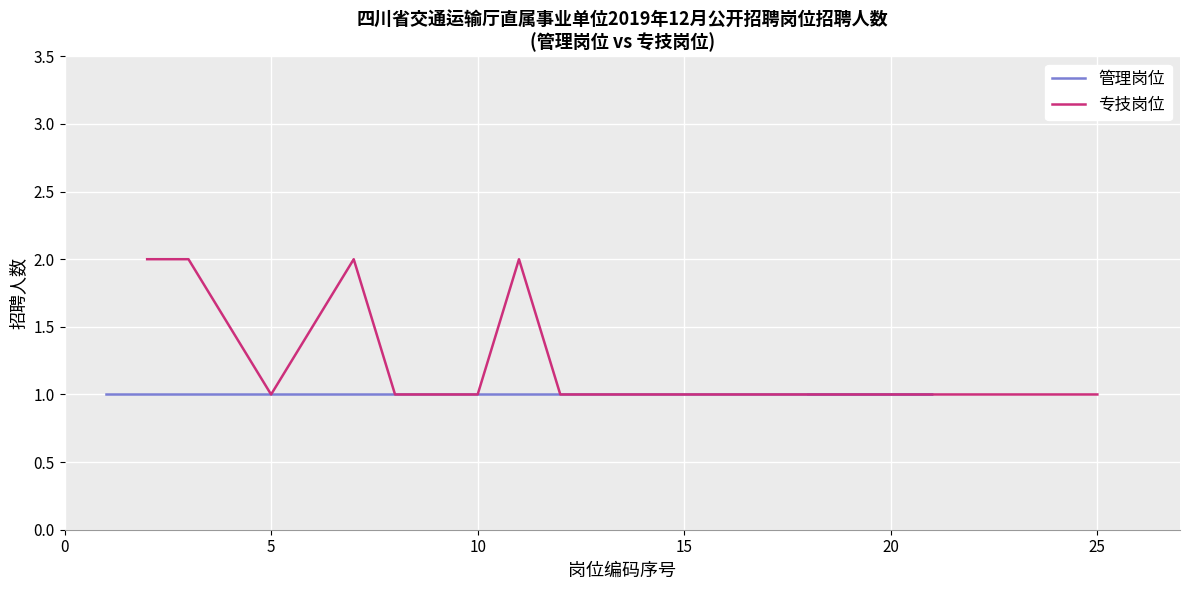

What value does the data have at 25?

1